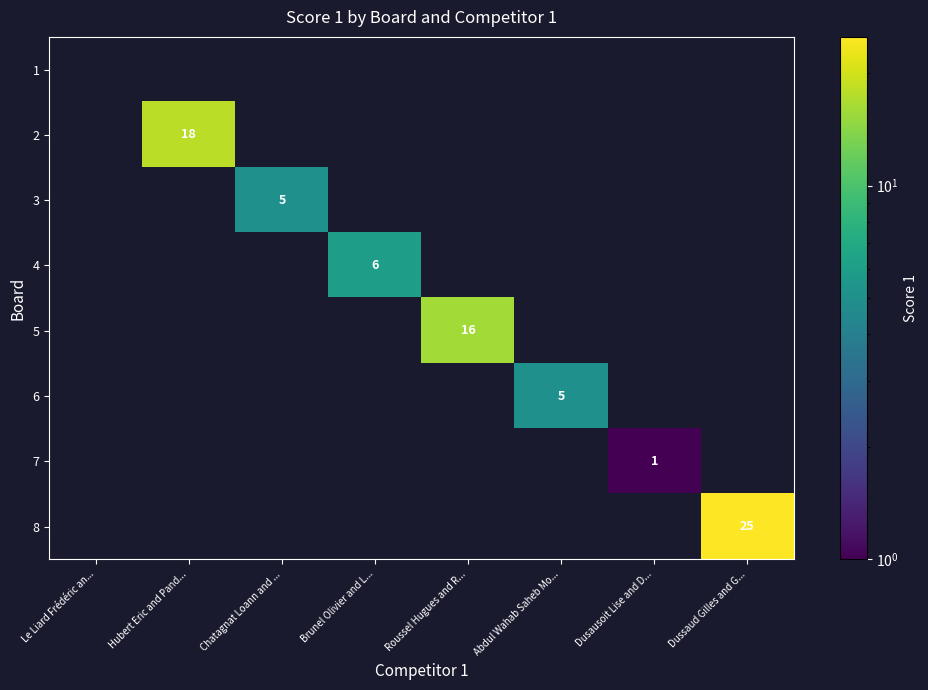

The value of 8 at Dussaud Gilles and G... is 25. True or false?

True